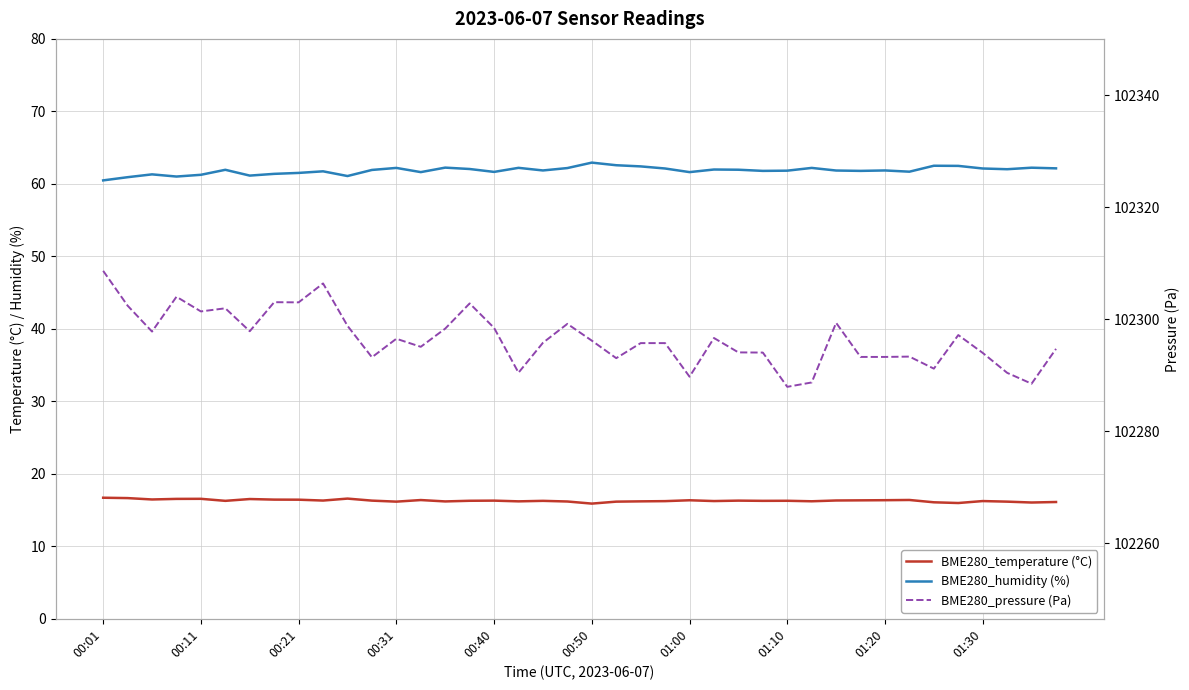

What is the lowest value of the BME280_pressure (Pa) series?

102287.9